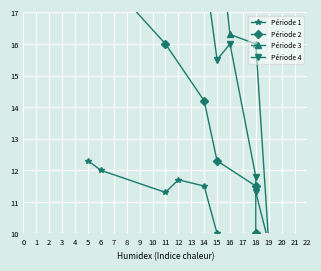

List the labels in order of Période 3 value, largest first.

5, 6, 11, 15, 12, 16, 18, 19